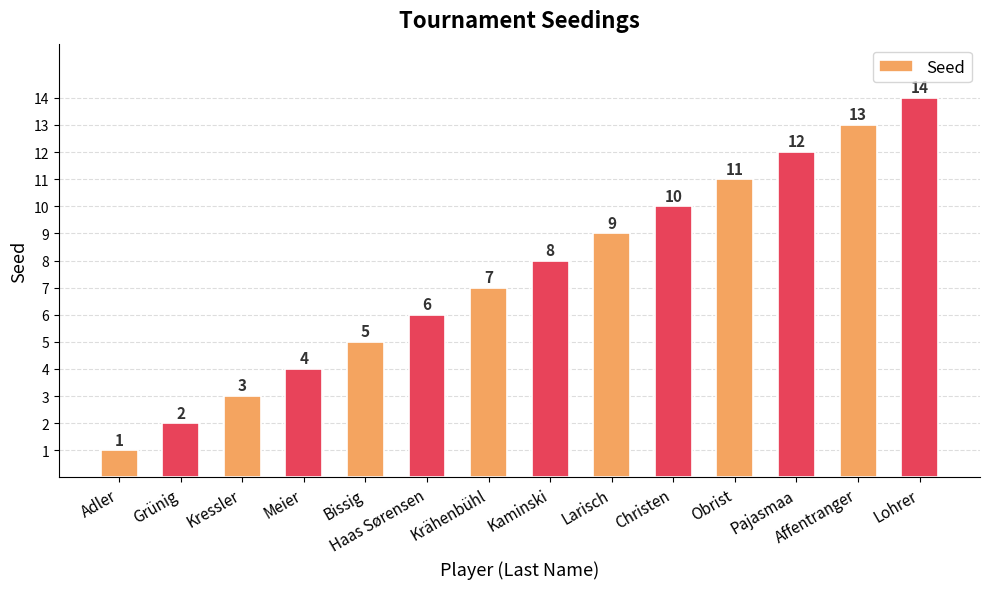

How many series are shown in this chart?

1